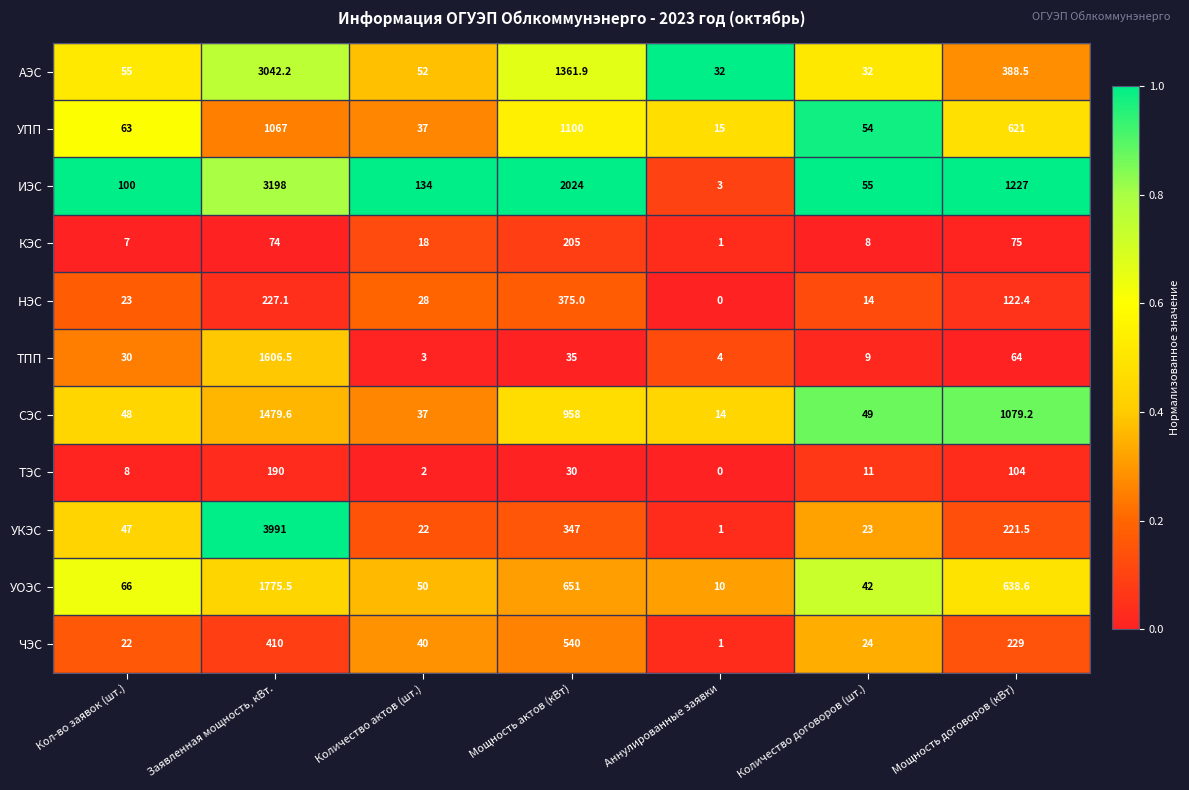

Is it true that ТПП equals 9.0 at Количество договоров (шт.)?

True